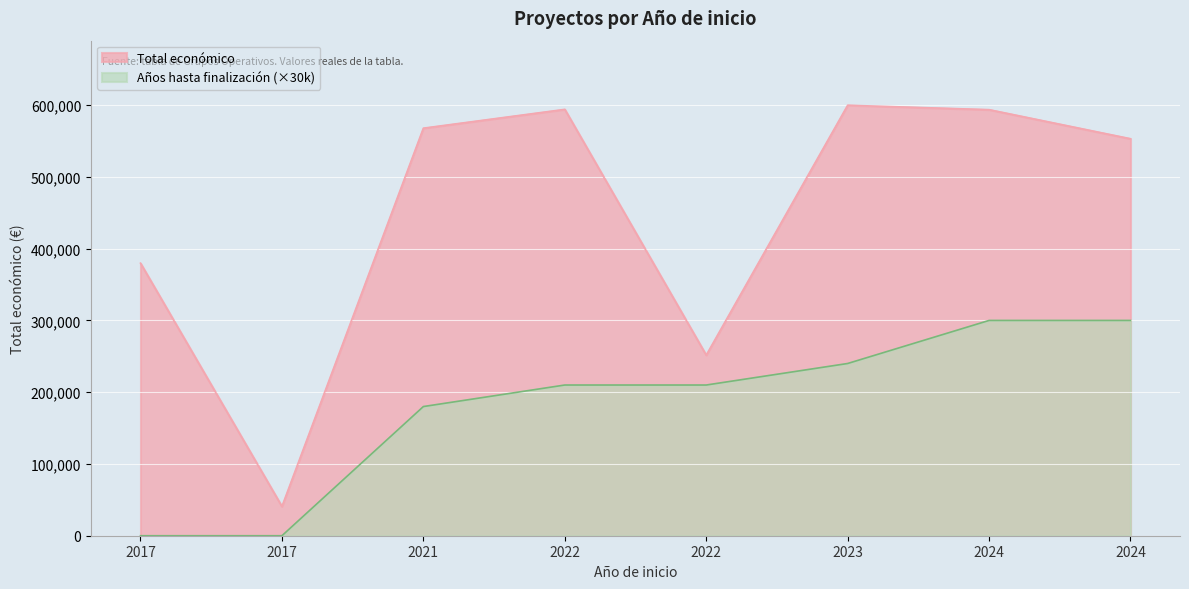

Reading right to left, list all the values displayed in this chart.

553196	593715	599883	251662	594138	567924	40814	379763